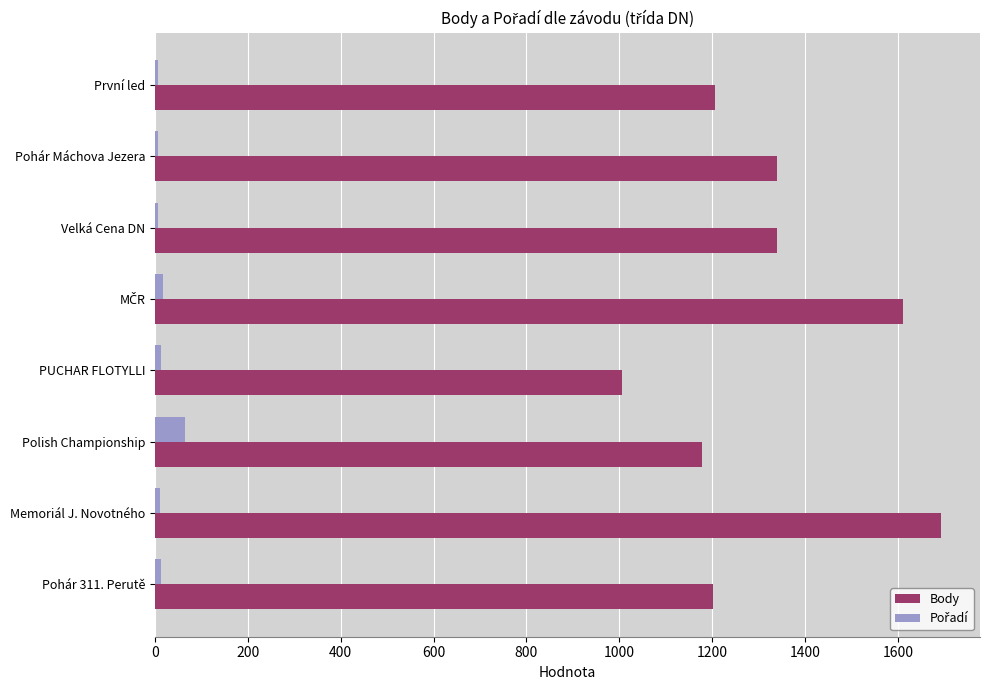

Which series has the largest total across all categories?

Body